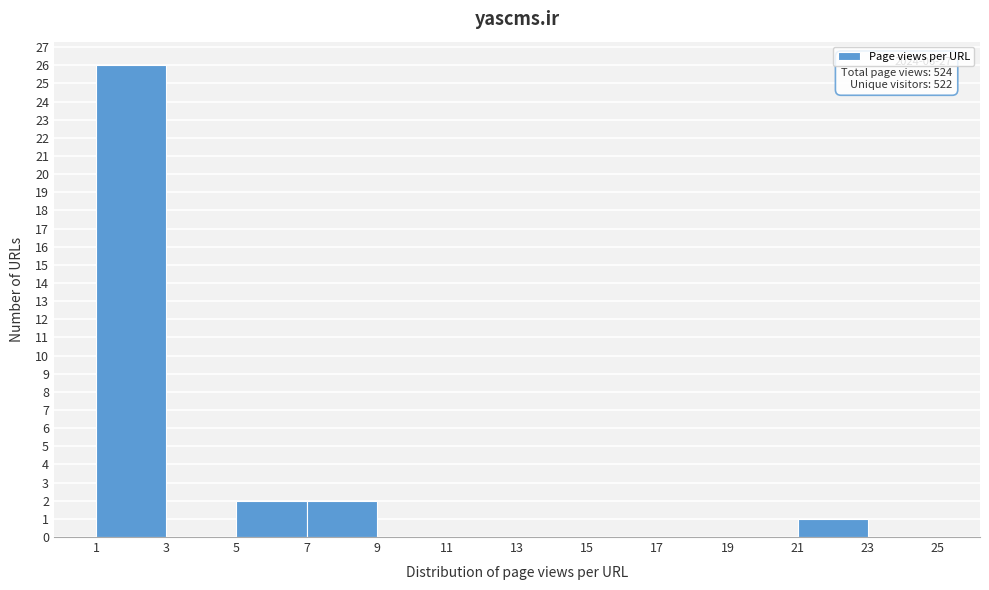

Over which range of the x-axis is the bar tallest?

1 to 3